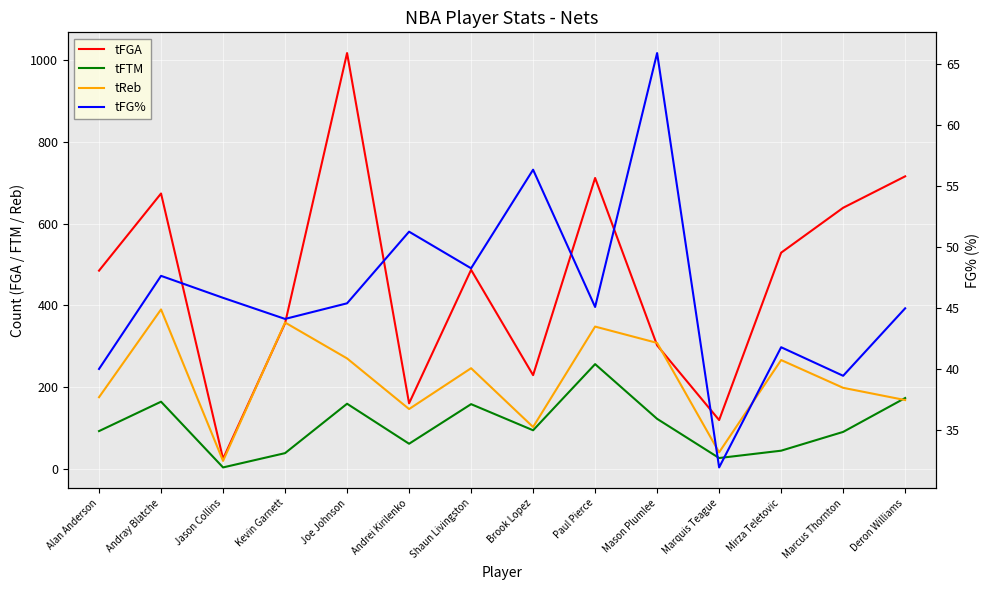

Is the value of tFGA at Mason Plumlee greater than the value of tFTM at Andrei Kirilenko?

Yes